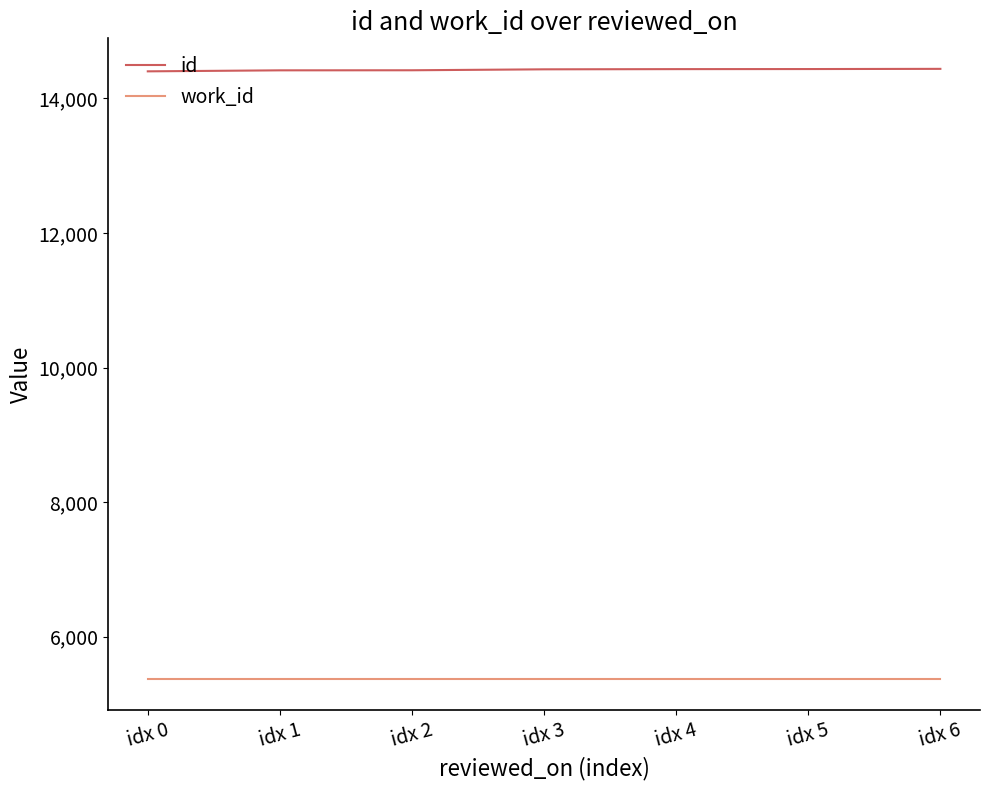

What is the lowest value of the work_id series?

5366